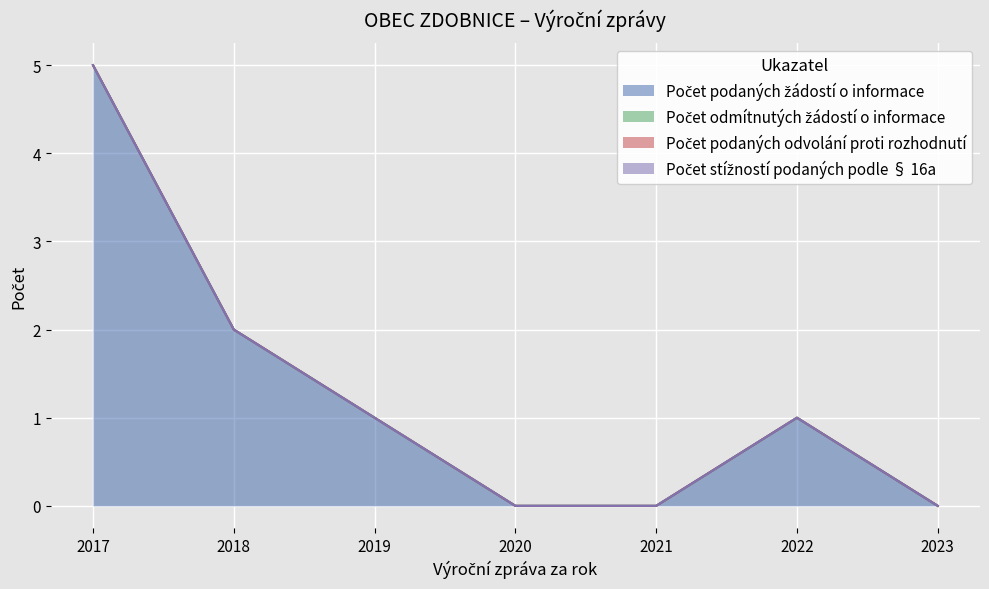

True or false: Počet odmítnutých žádostí o informace and Počet podaných odvolání proti rozhodnutí intersect in this chart.

False